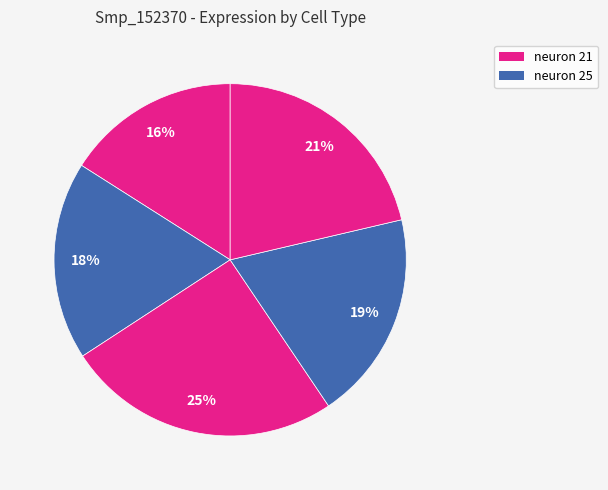

To the nearest percent, what is the difference between the largest and smallest slice percentages?

9%